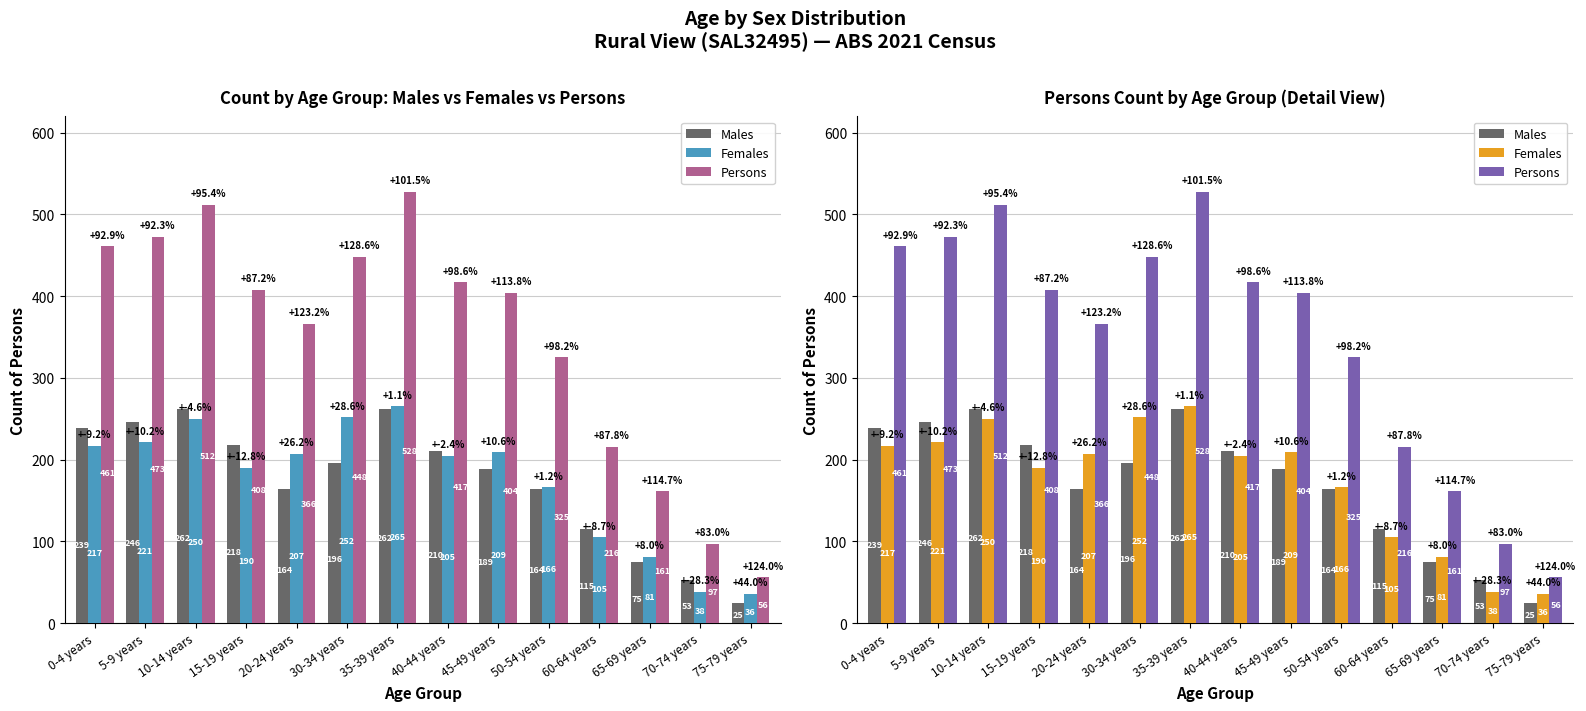

What is the average value of the Persons series?

348